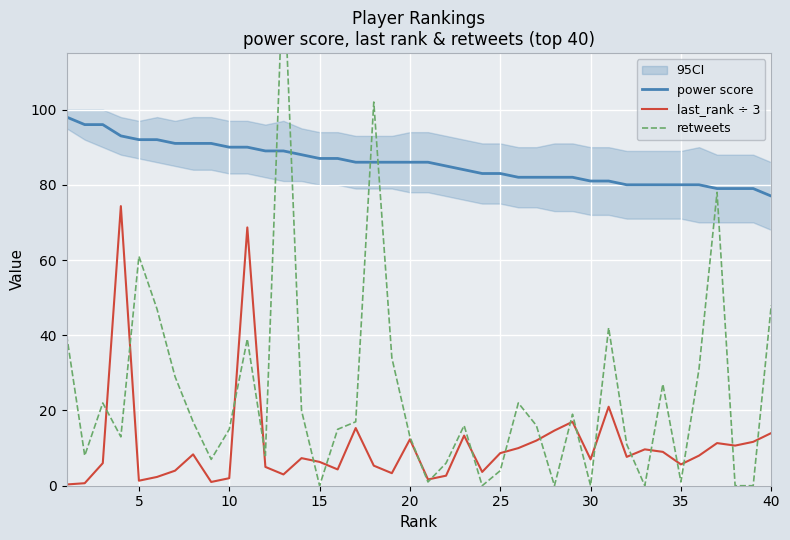

How many interior local valleys does the retweets series have?

11